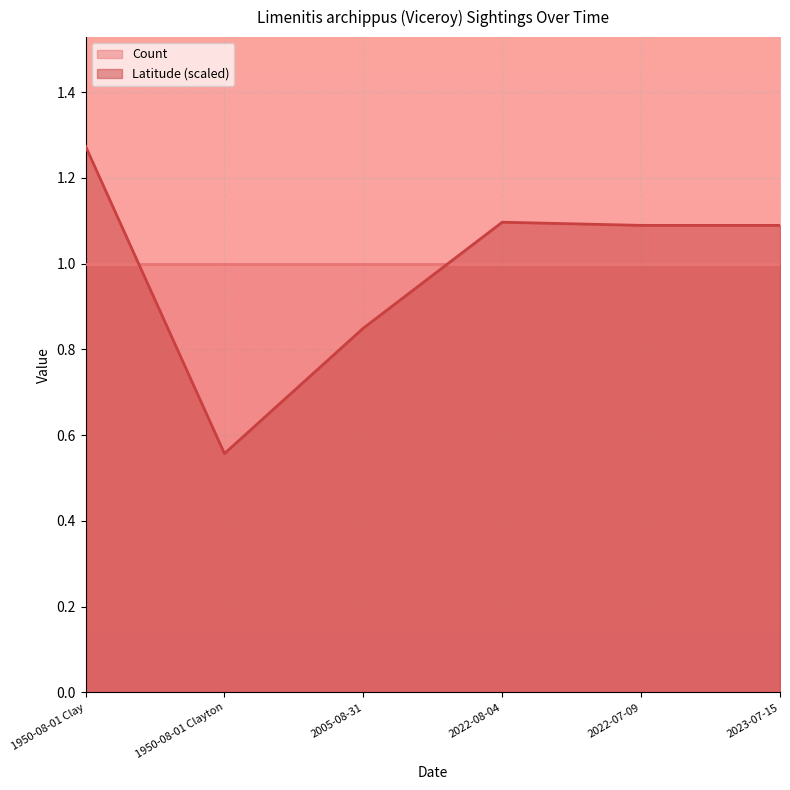

Which category has the highest value across all series?

1950-08-01 Clay